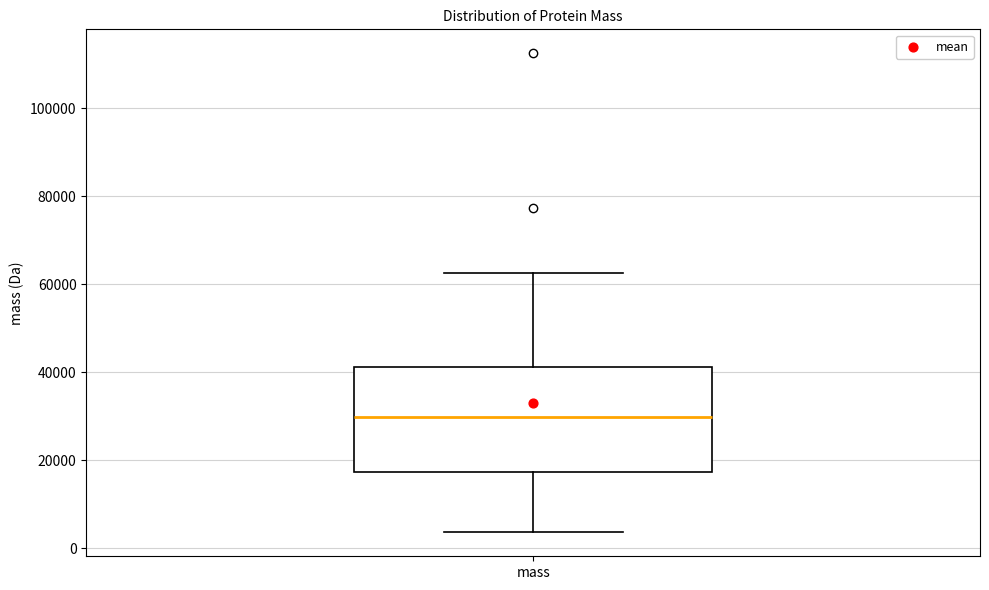

Where does the median line of the box for mass sit on the y-axis? The values are not printed on the chart, so give them approximately, as read against the axis.

30000